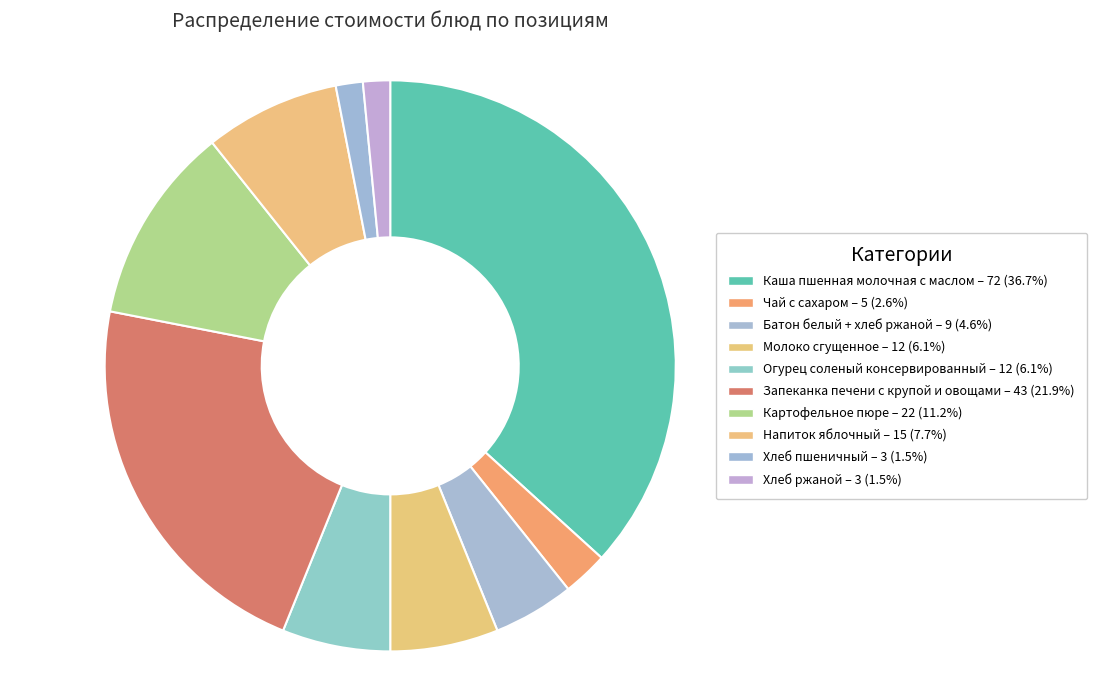

How many segments does this pie chart have?

10